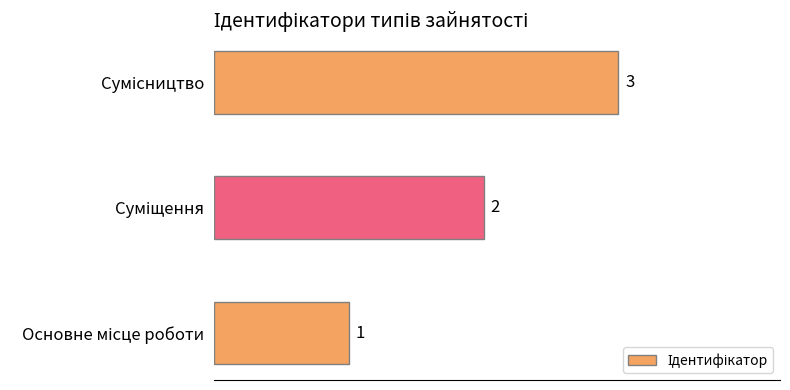

What is the sum of all values?

6